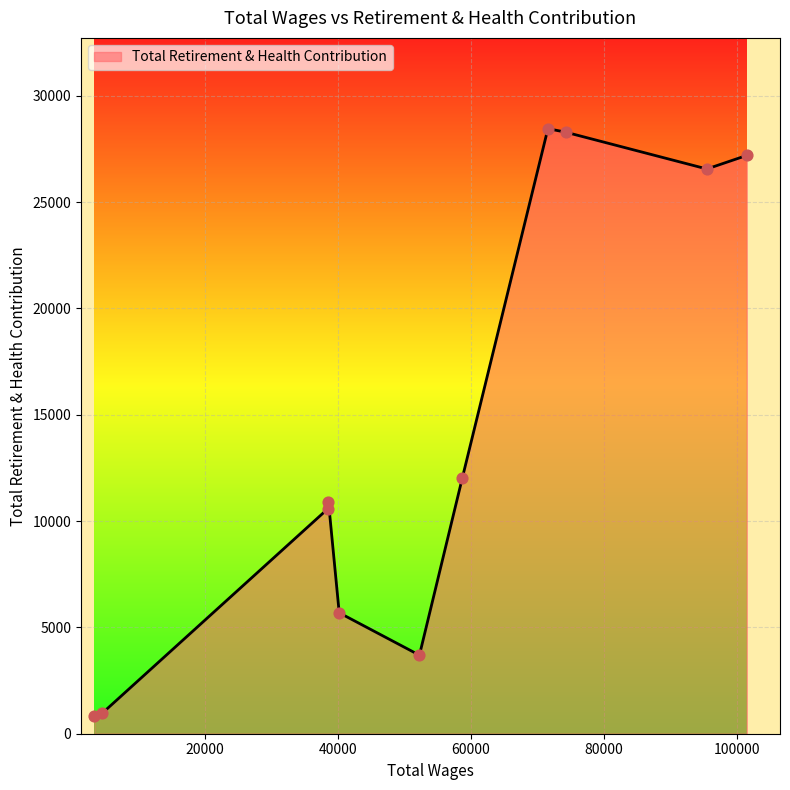

What is the greatest value displayed?

28452